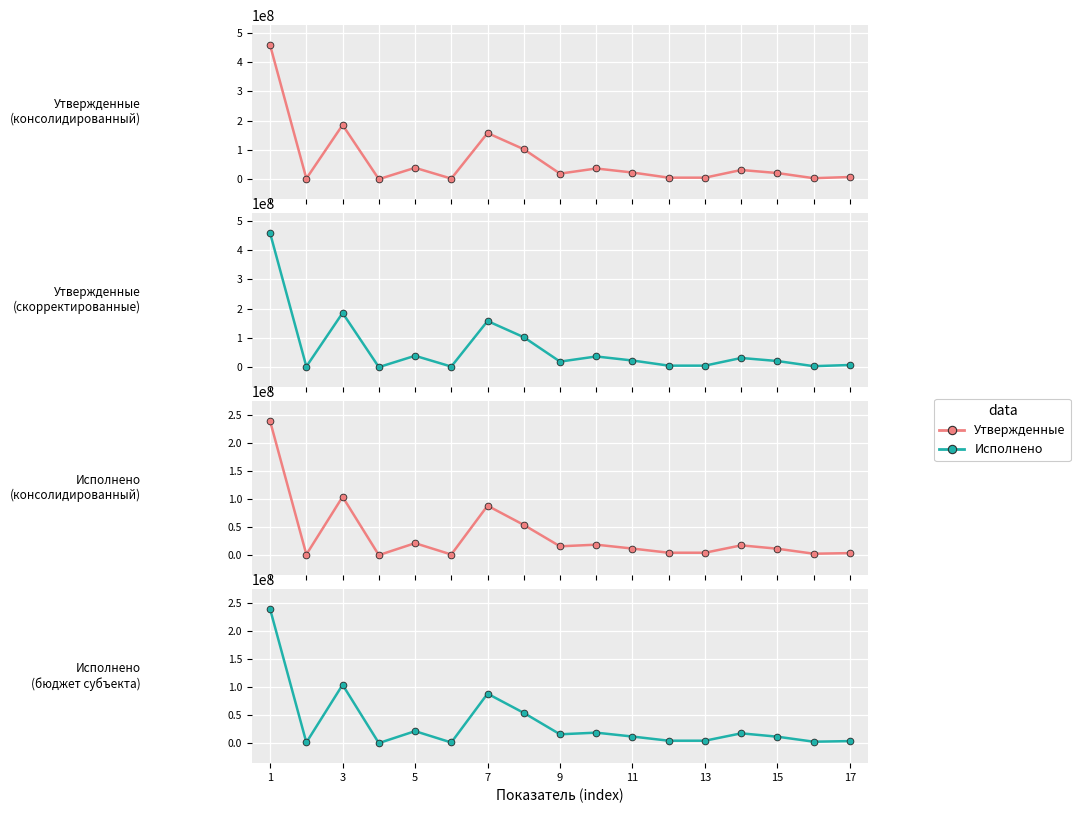

At how many categories does at least one series exceed 141171403?

3